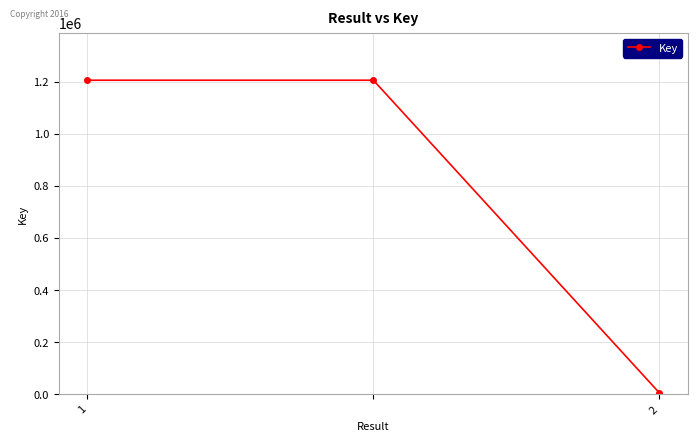

How many lines are shown in the chart?

1